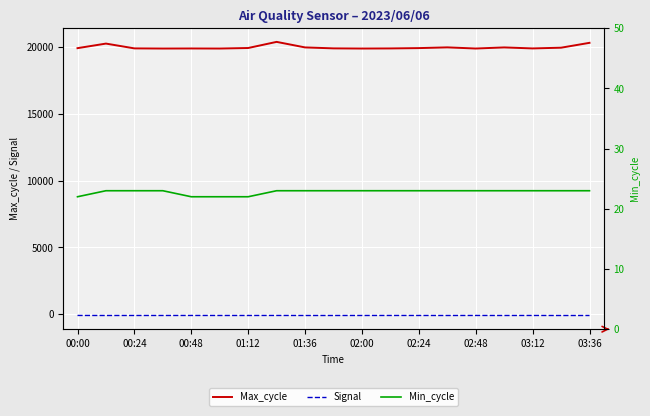

Is this an area chart (filled region under the line)?

No